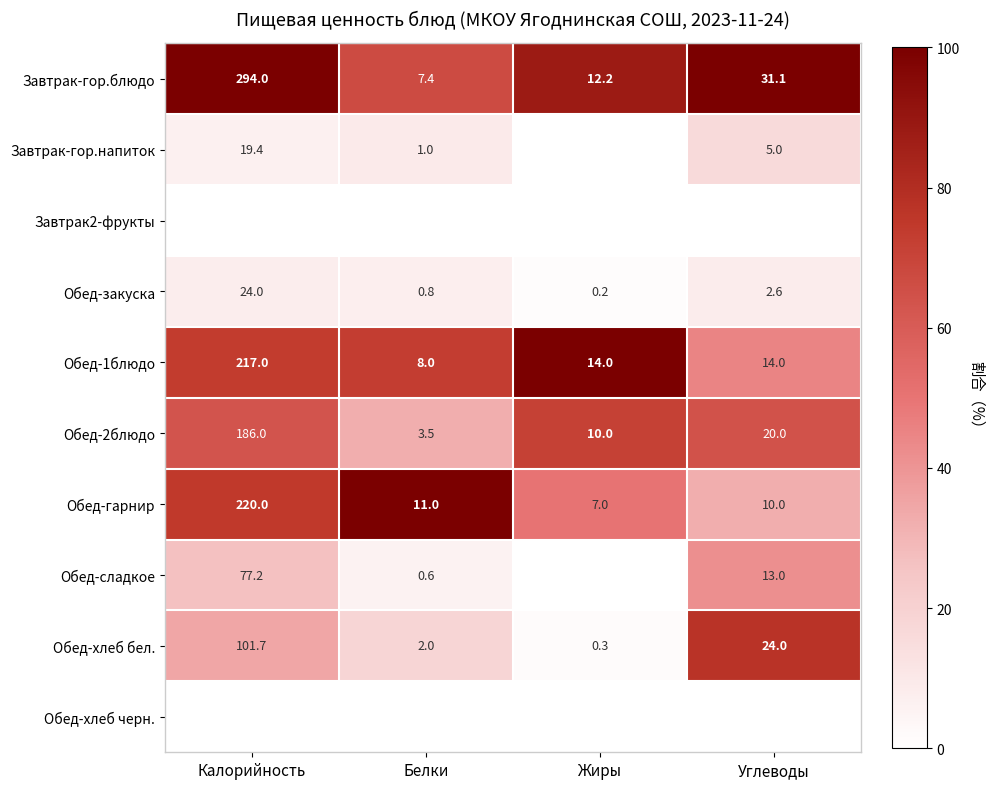

What is the difference between the Обед-гарнир values at Калорийность and Жиры?

213.0